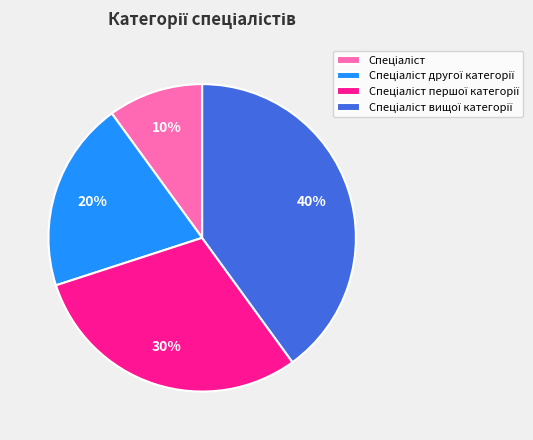

Is there any slice that represents more than half of the pie?

No